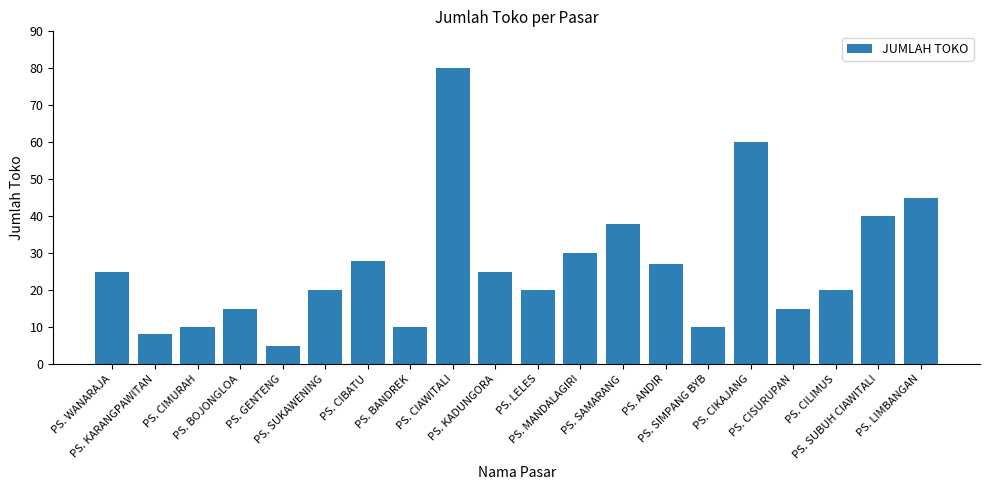

Are the bars grouped side by side (vs. stacked)?

No